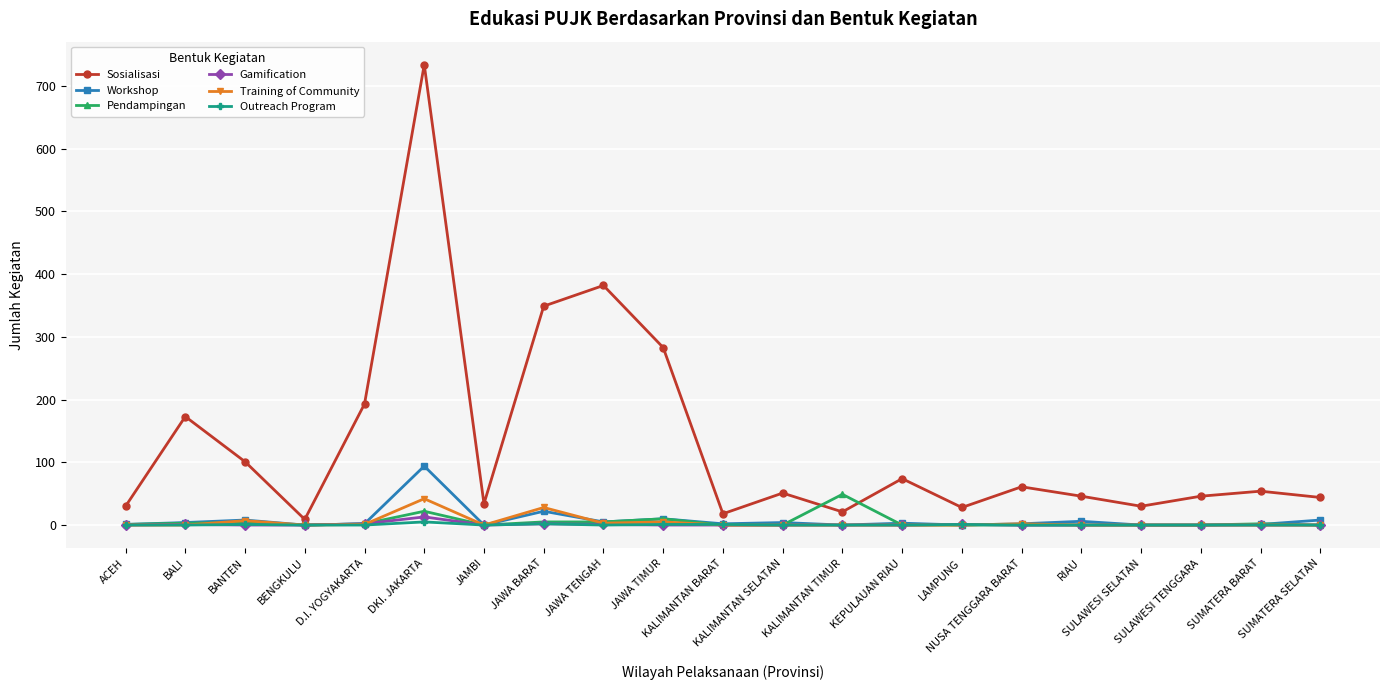

What is the greatest value displayed?

734